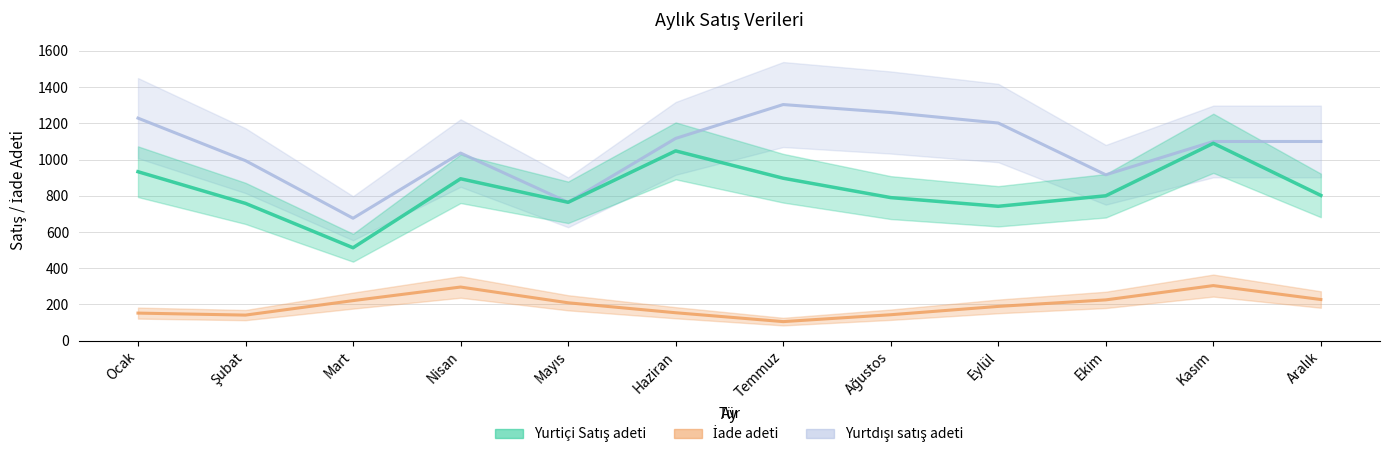

Which has a higher value, Ocak or Kasım?

Kasım